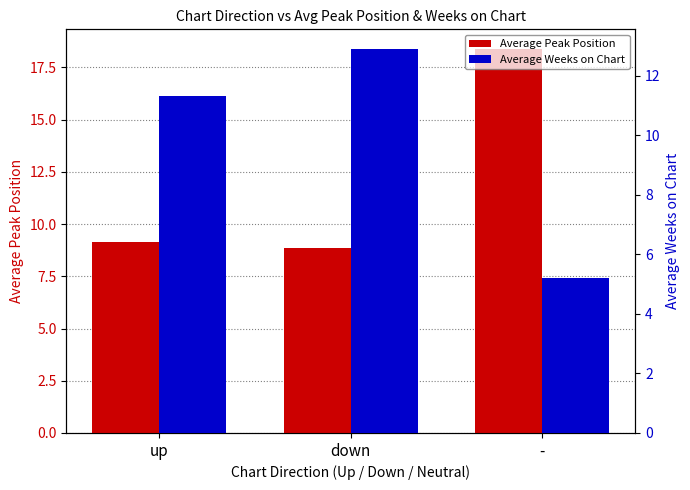

What is the smallest value displayed?

5.2